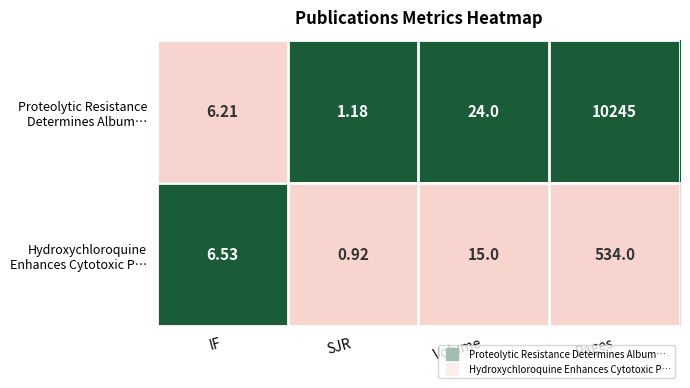

At which category does the chart reach its peak across all series?

Pages